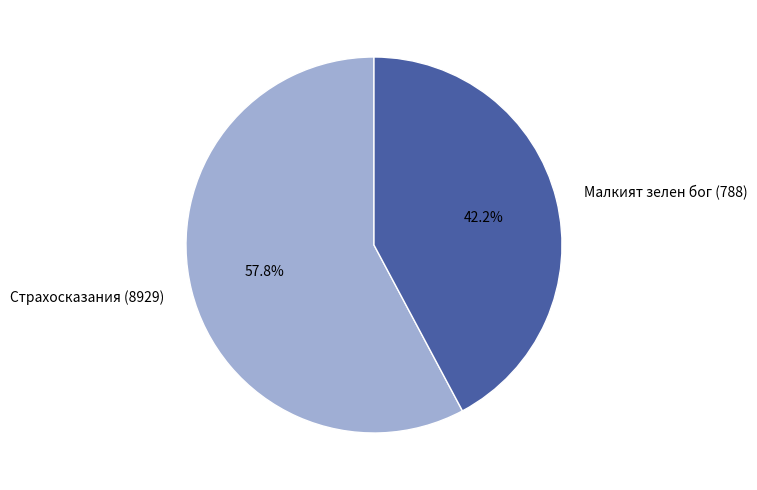

To the nearest percent, what is the combined percentage of Страхосказания (8929) and Малкият зелен бог (788)?

100%